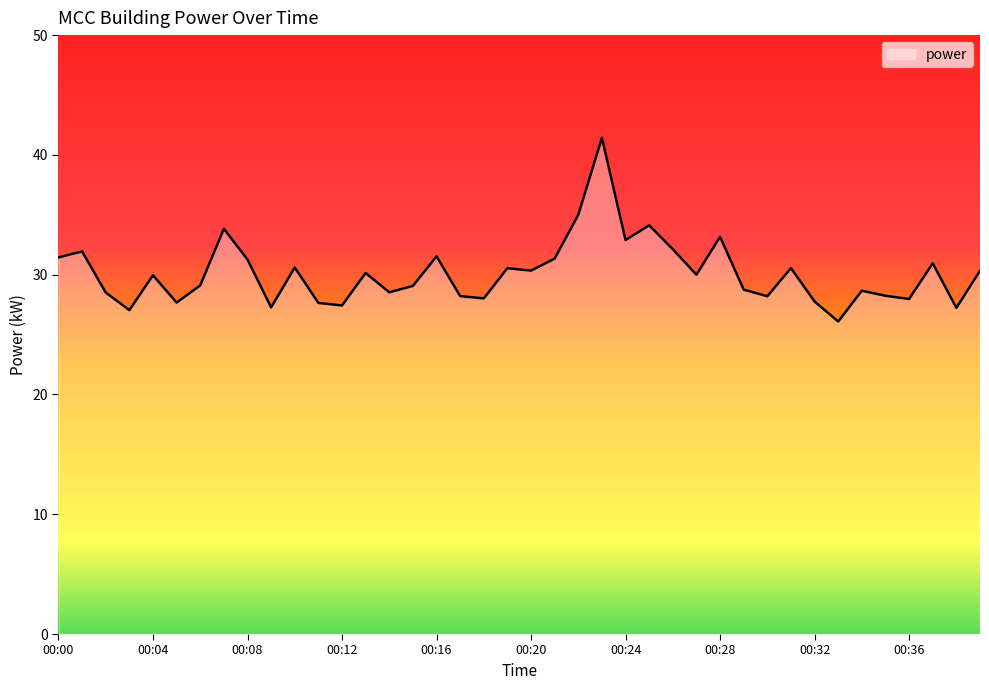

What is the minimum value shown in the chart?

26.1